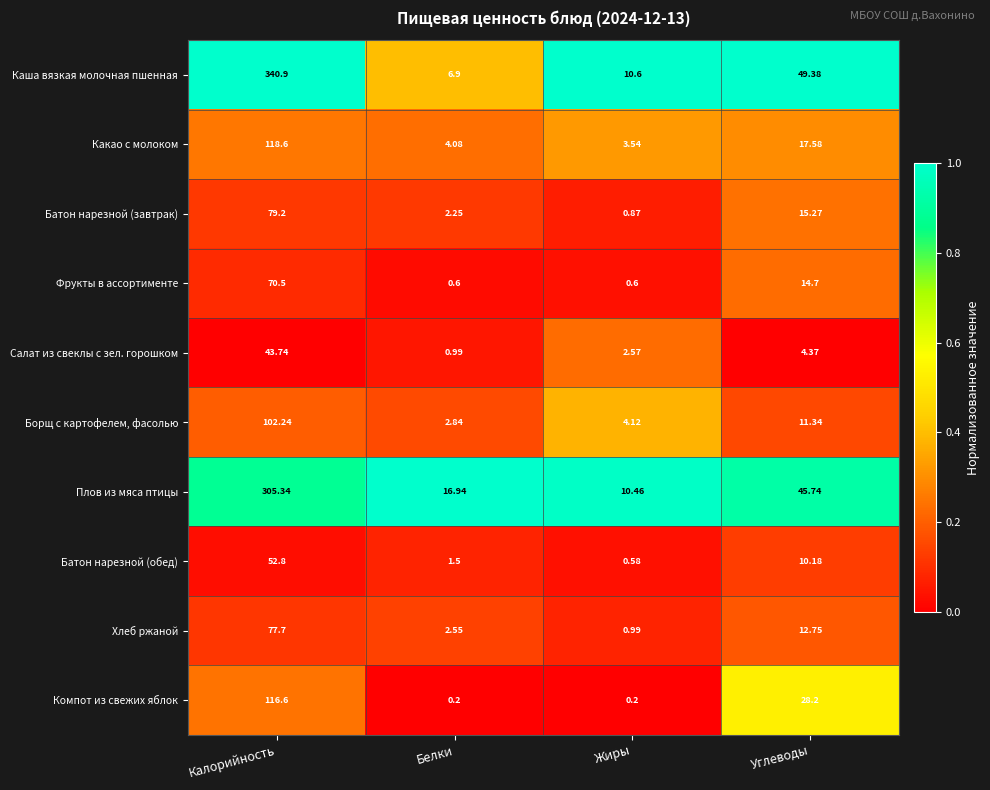

Which label corresponds to the largest value in the chart?

Калорийность